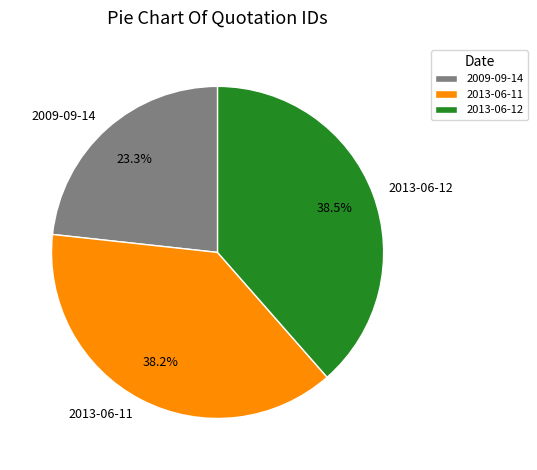

Is the sum of 2009-09-14 and 2013-06-12 greater than half?

Yes